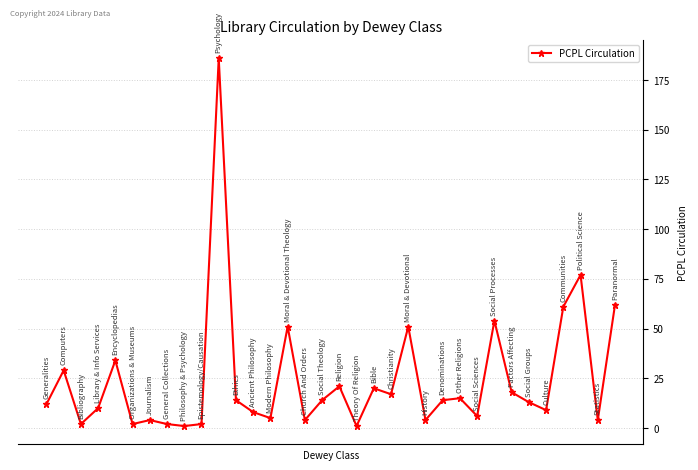

True or false: there are more than 1 points higher than both neighbors.

True